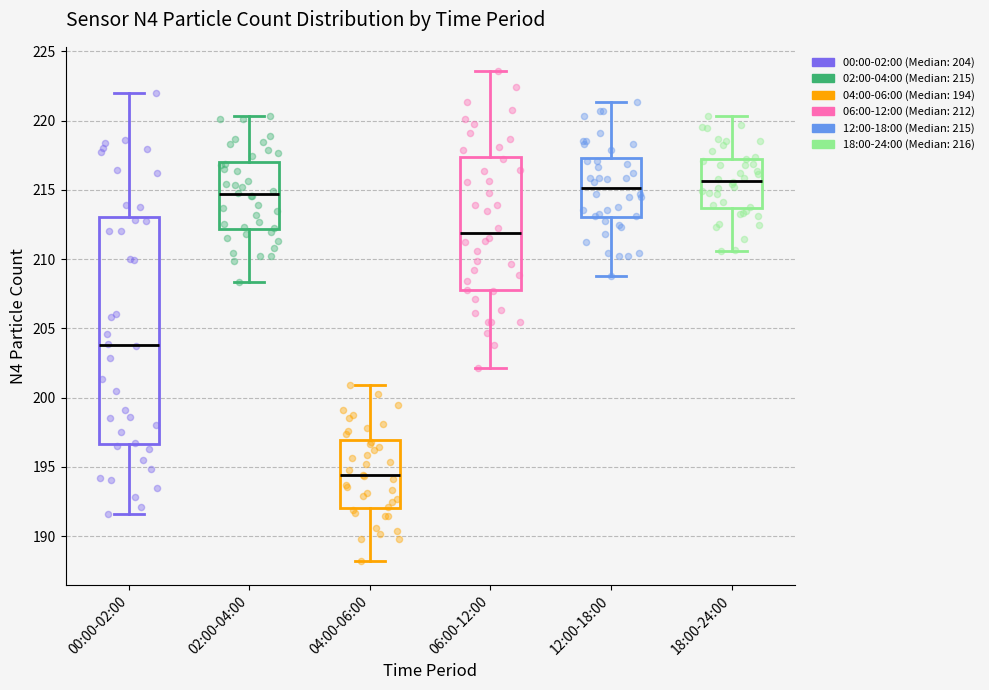

Reading left to right, read every box against the y-axis: the position of its median line, the range the box covers, and the ends of its whiskers. The values are not printed on the chart, so give them approximately, as read against the axis.

00:00-02:00: median 204.0, box 196.5 to 213.0, whiskers 191.5 to 222.0
02:00-04:00: median 214.5, box 212.0 to 217.0, whiskers 208.5 to 220.5
04:00-06:00: median 194.5, box 192.0 to 197.0, whiskers 188.0 to 201.0
06:00-12:00: median 212.0, box 208.0 to 217.5, whiskers 202.0 to 223.5
12:00-18:00: median 215.0, box 213.0 to 217.5, whiskers 209.0 to 221.5
18:00-24:00: median 215.5, box 213.5 to 217.5, whiskers 210.5 to 220.5